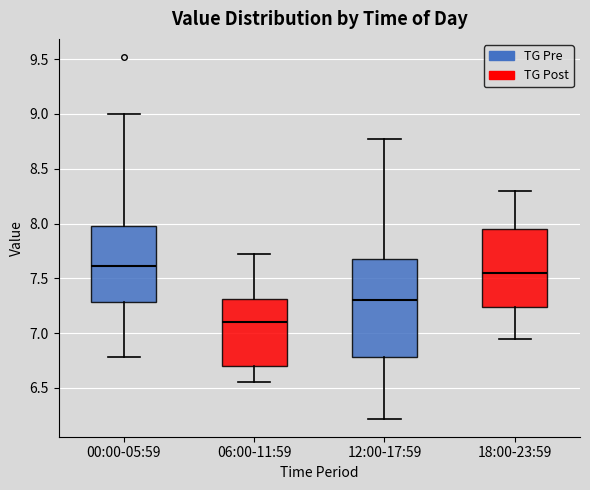

Reading left to right, read every box against the y-axis: the position of its median line, the range the box covers, and the ends of its whiskers. The values are not printed on the chart, so give them approximately, as read against the axis.

00:00-05:59: median 7.60, box 7.30 to 8.00, whiskers 6.80 to 9.00
06:00-11:59: median 7.10, box 6.70 to 7.30, whiskers 6.55 to 7.70
12:00-17:59: median 7.30, box 6.80 to 7.70, whiskers 6.20 to 8.75
18:00-23:59: median 7.55, box 7.25 to 7.95, whiskers 6.95 to 8.30